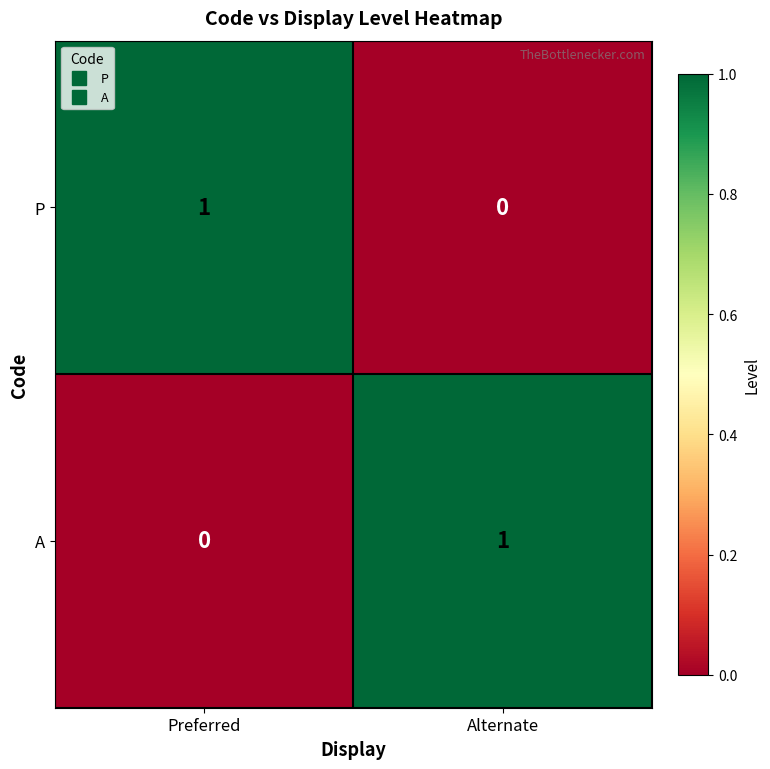

How many series are shown in this chart?

2